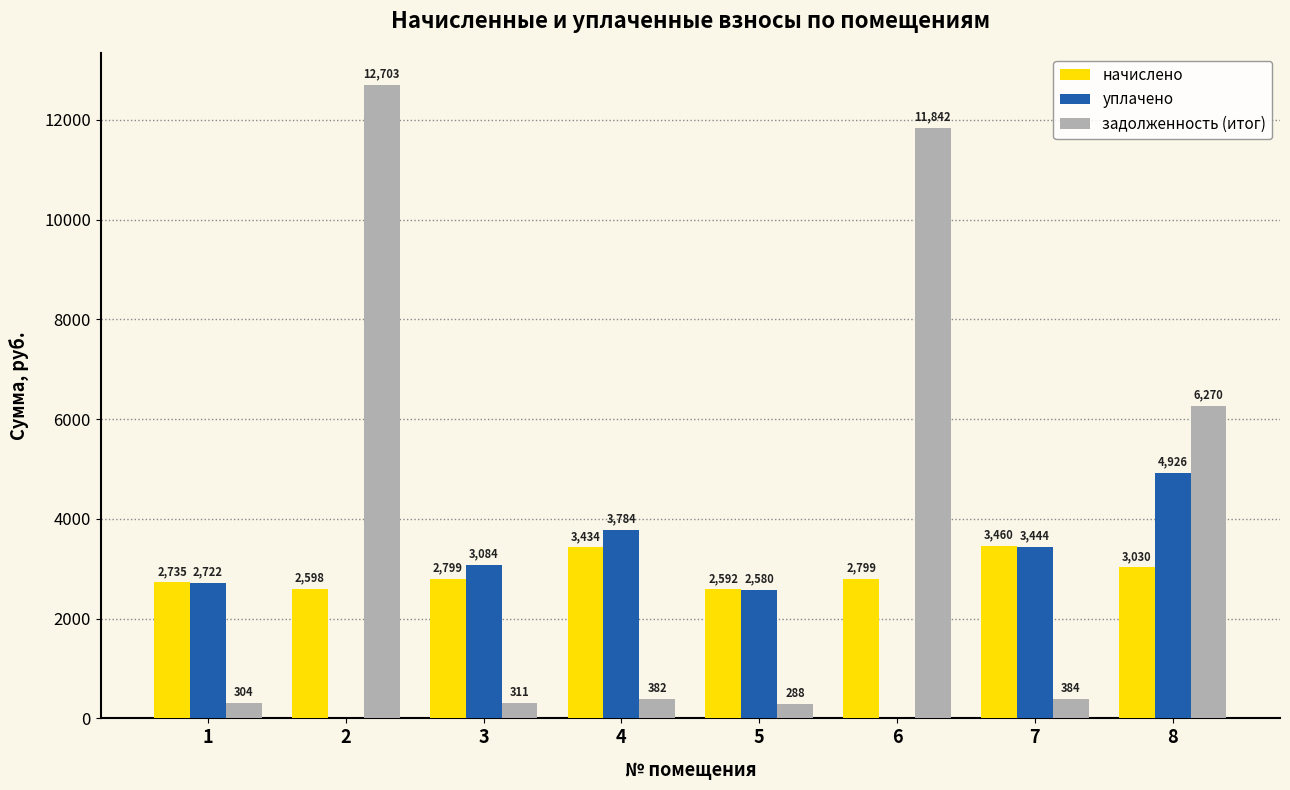

Count the number of data series in this chart.

3